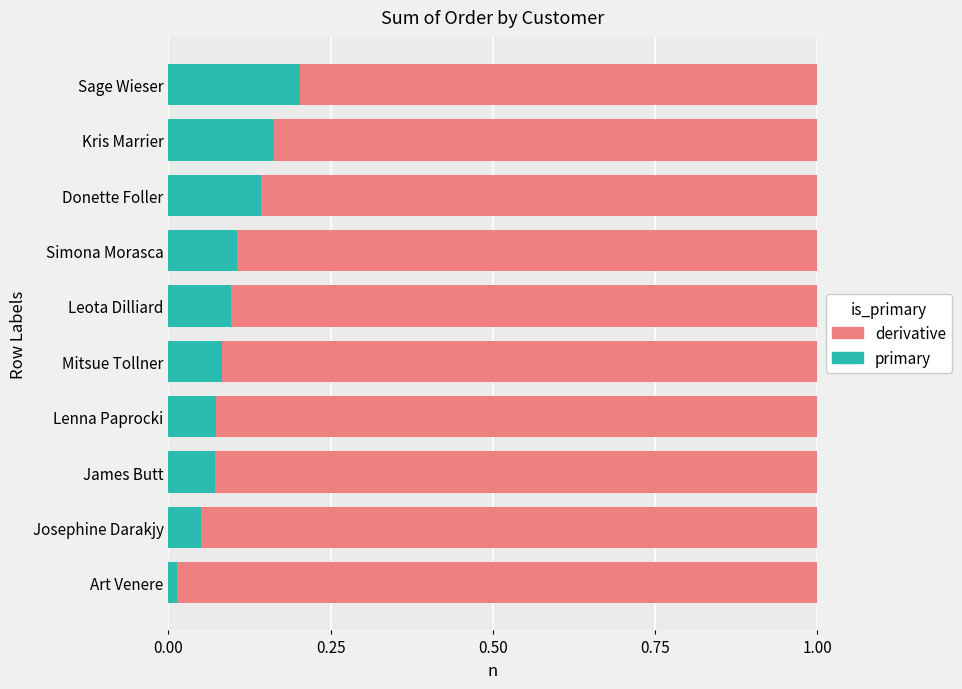

How many data points are less than 3509?

5